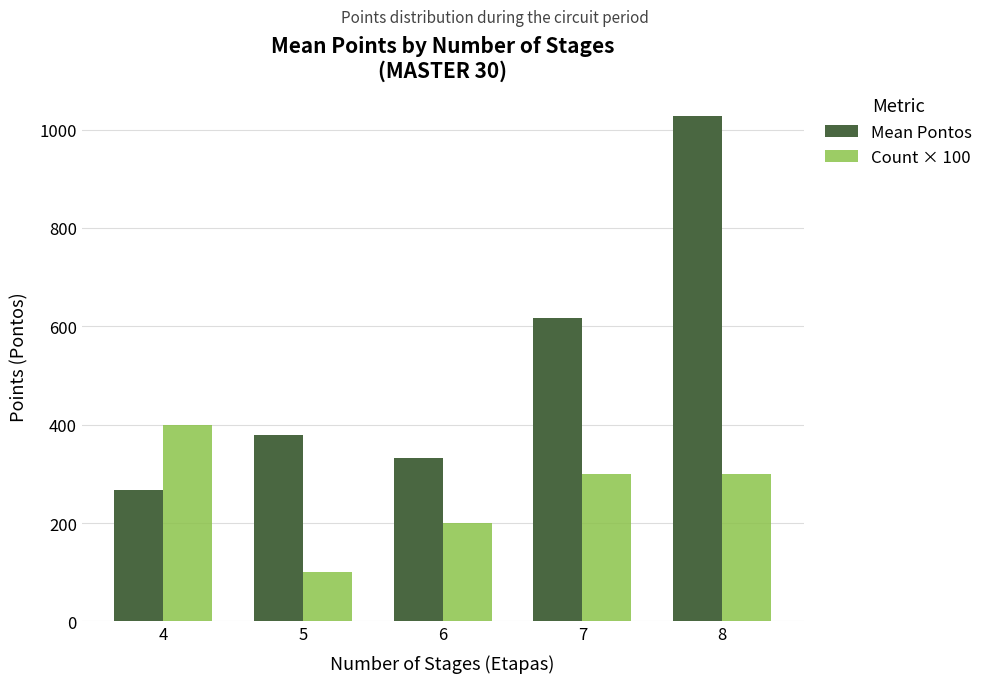

What is the spread (max minus min) of values at 7?

316.3